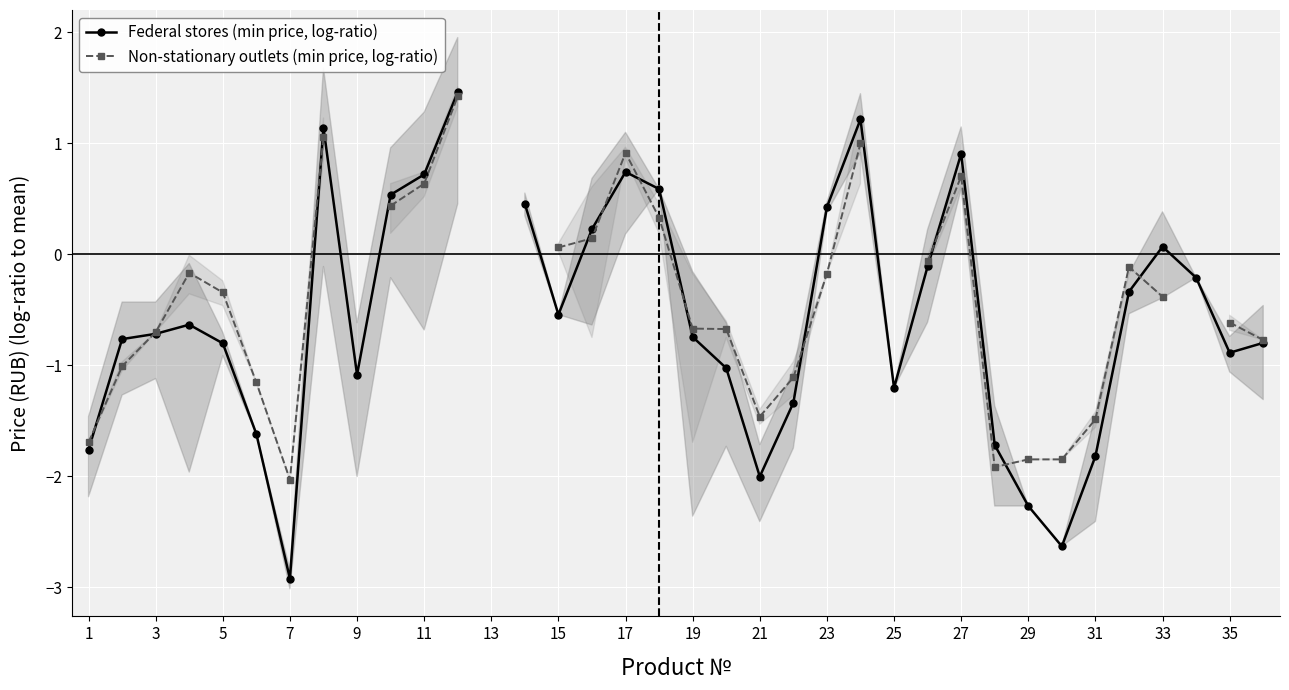

What is the value of the Federal stores (min price, log-ratio) point at the 15th from the left?

-0.5